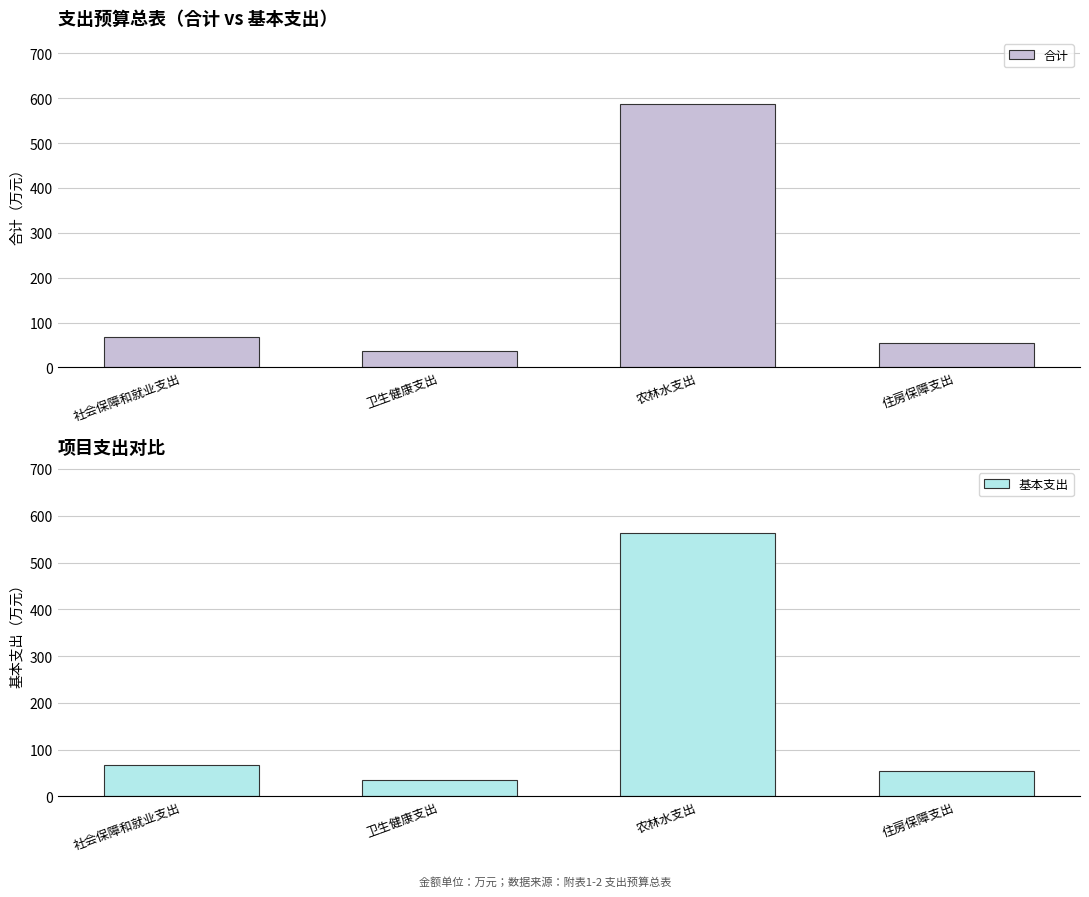

What is the difference between the 合计 values at 住房保障支出 and 社会保障和就业支出?

13.9